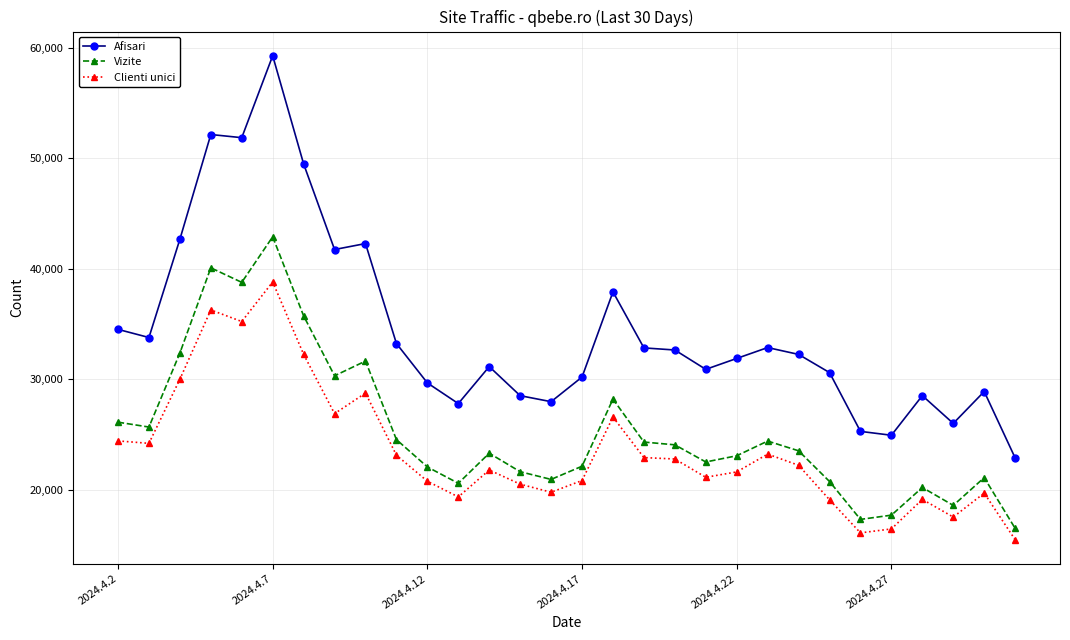

Rank the series by their maximum value, from lowest to highest.

Clienti unici, Vizite, Afisari